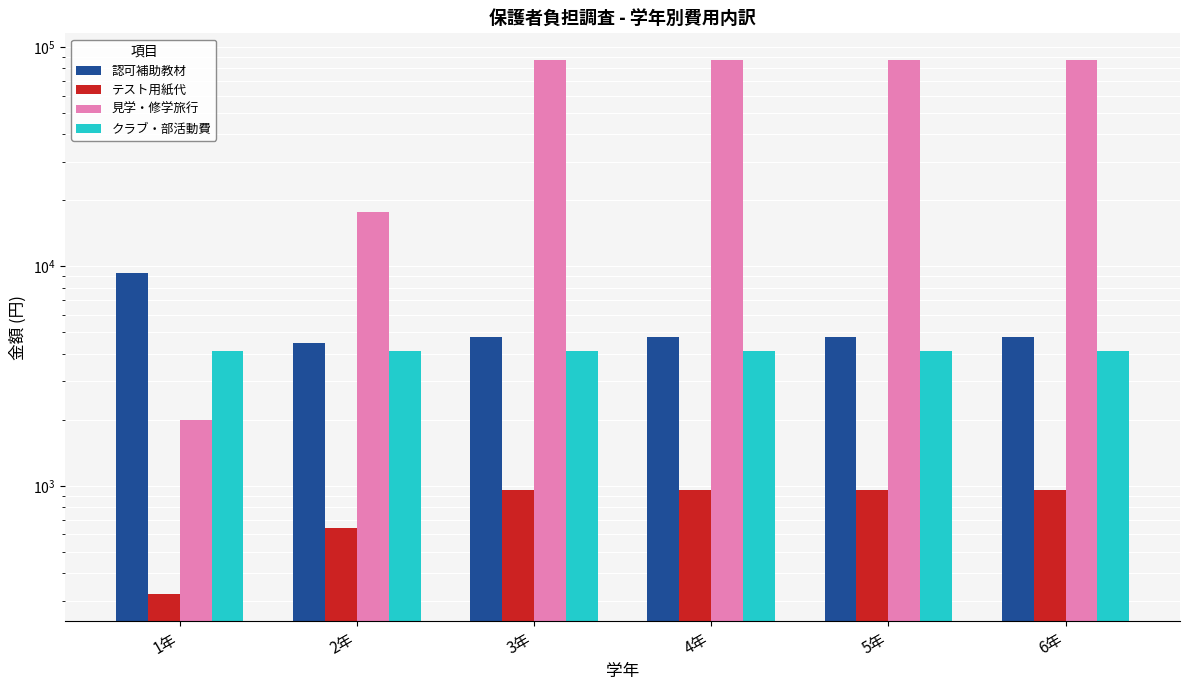

Reading left to right, transcribe all the data shown in this chart.

認可補助教材: 1年=9370	2年=4455	3年=4745	4年=4745	5年=4745	6年=4745
テスト用紙代: 1年=320	2年=640	3年=960	4年=960	5年=960	6年=960
見学・修学旅行: 1年=2000	2年=17600	3年=87060	4年=87060	5年=87060	6年=87060
クラブ・部活動費: 1年=4100	2年=4100	3年=4100	4年=4100	5年=4100	6年=4100